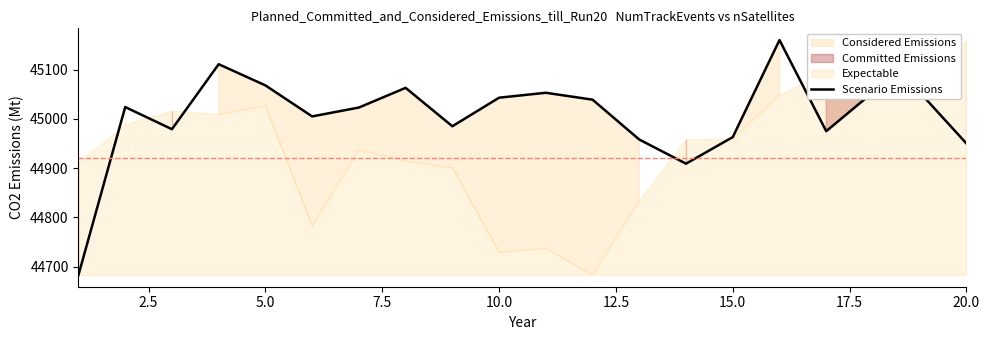

Does the chart have visible grid lines?

No